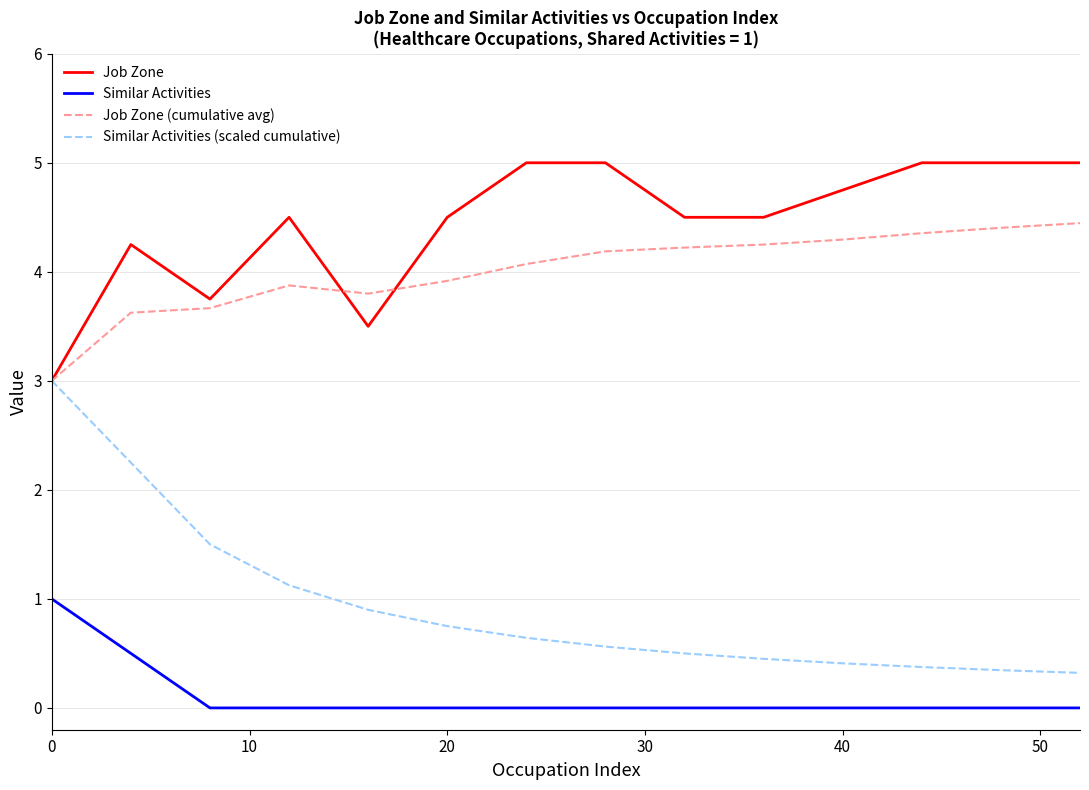

How many series are shown in this chart?

4